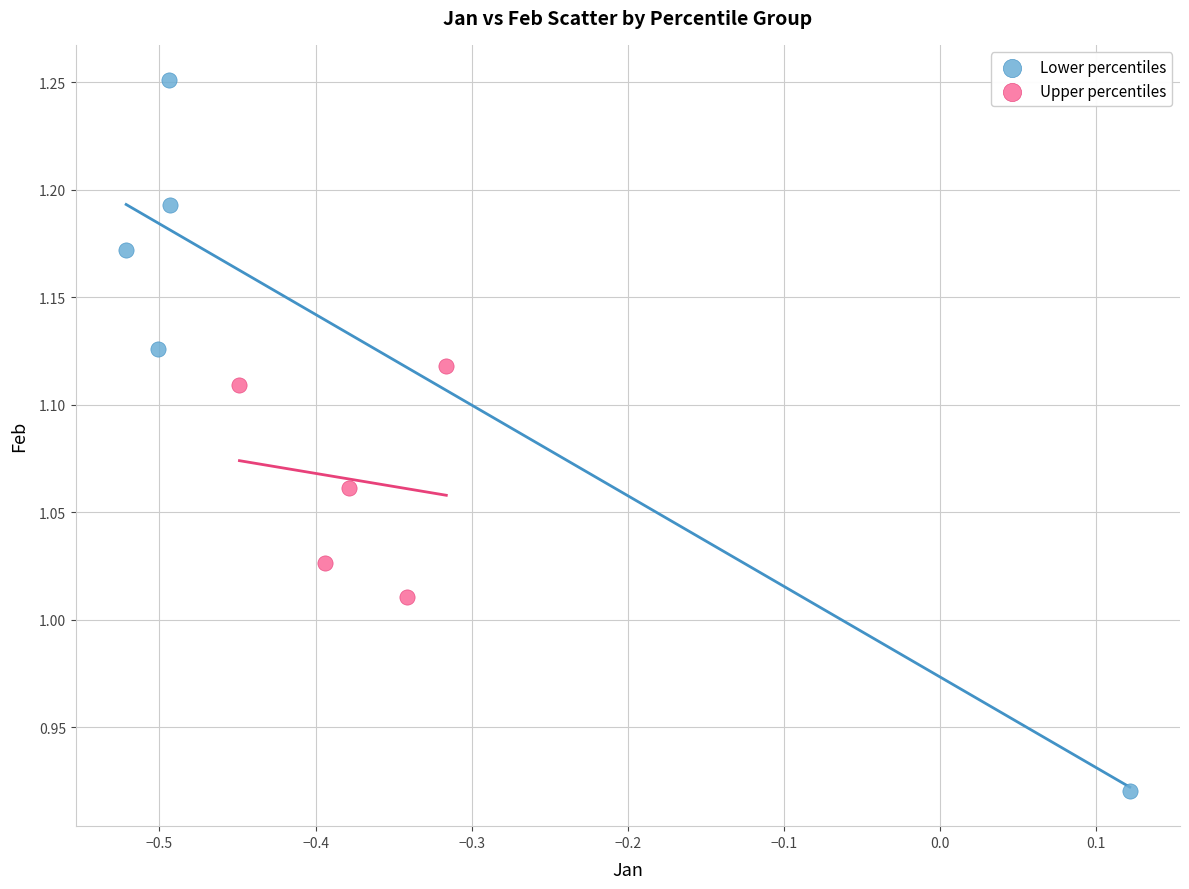

Which series reaches the minimum Y coordinate?

Lower percentiles